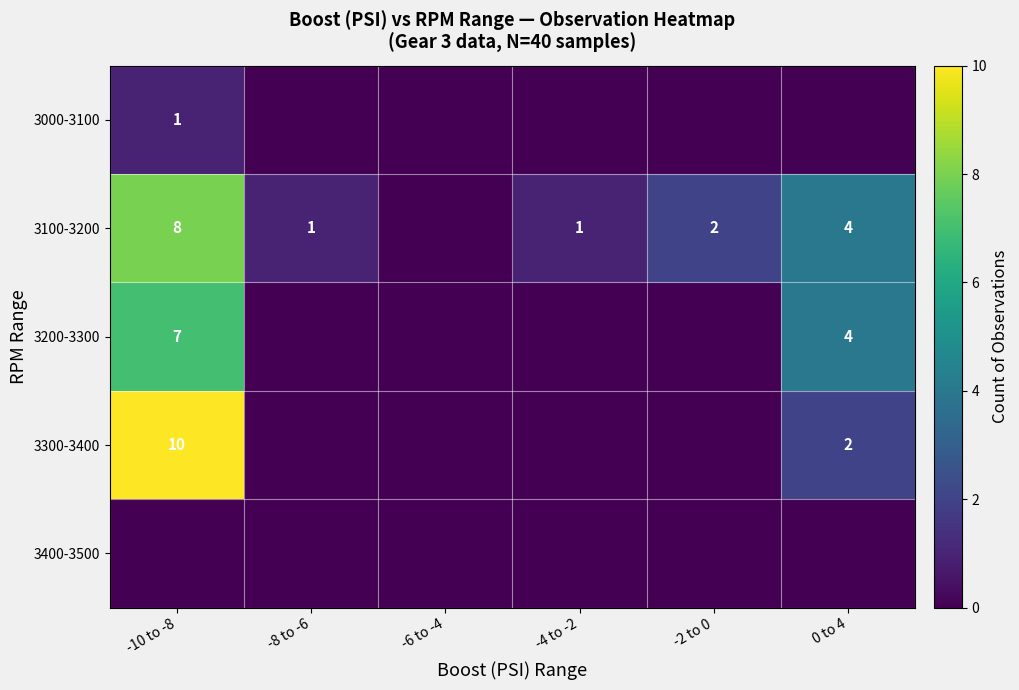

Between -8 to -6 and -6 to -4, which is larger?

-8 to -6